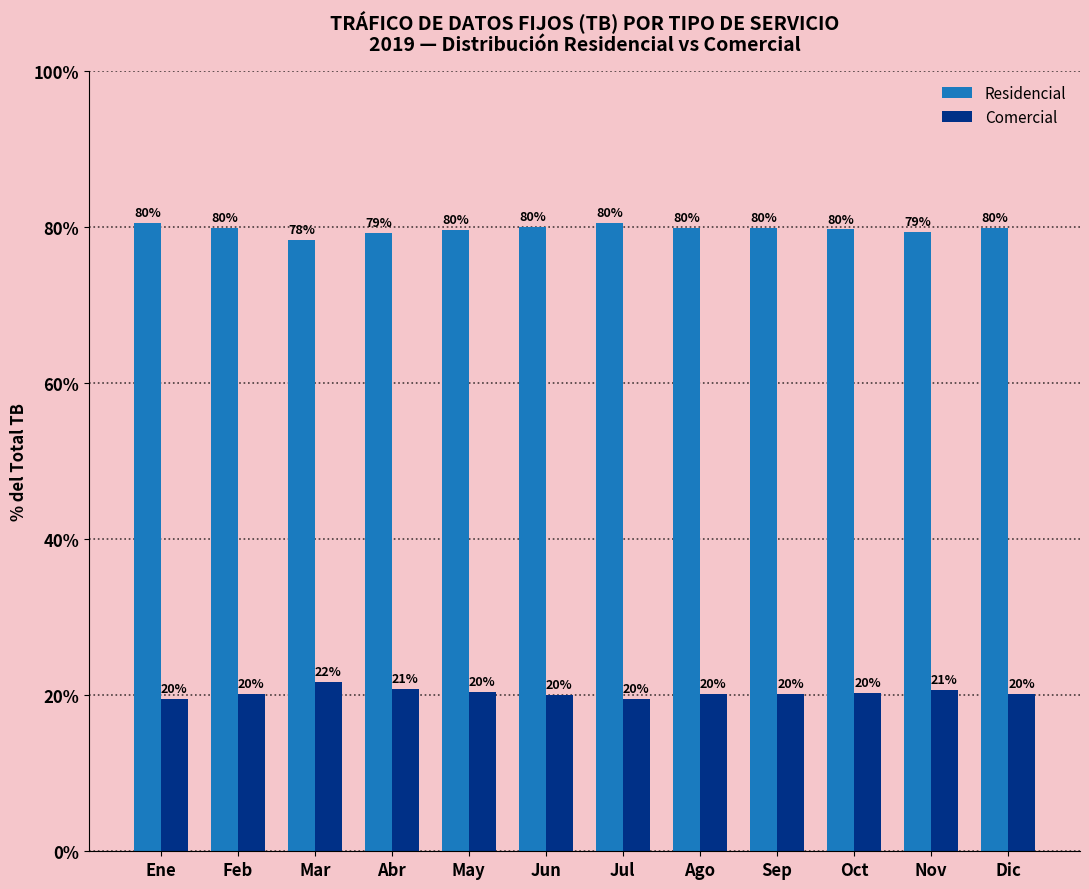

Is the value of Comercial at Ago greater than the value of Residencial at Jun?

No